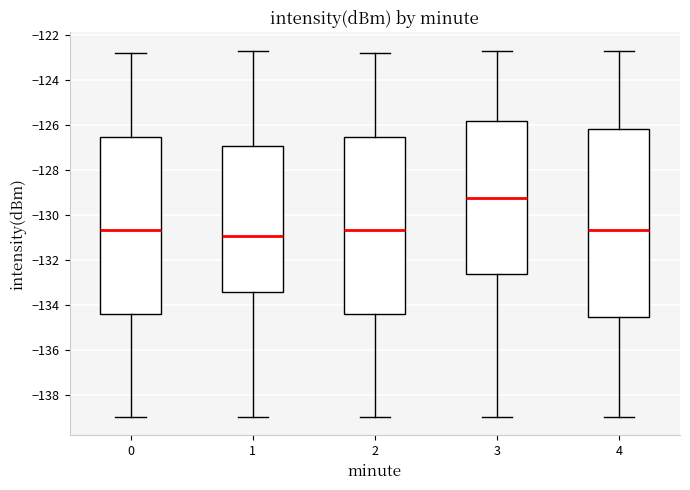

Comparing the boxes themselves (not the whiskers), which one is the tallest?

4